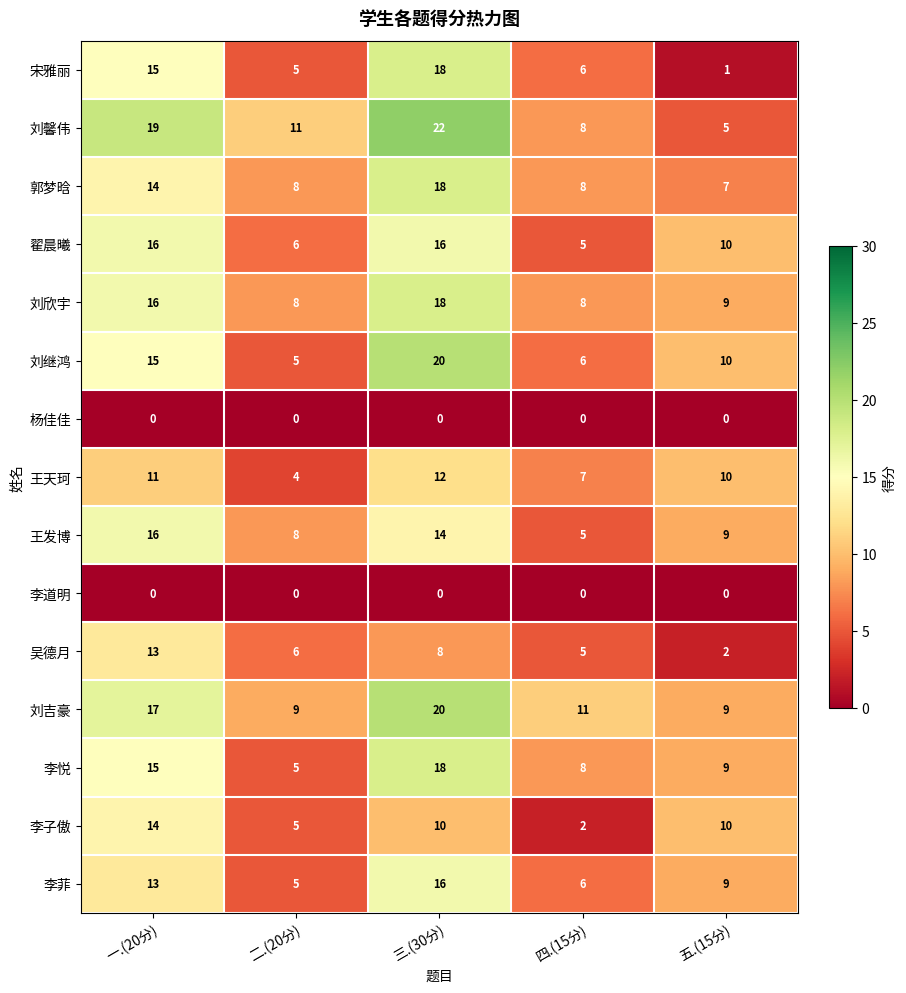

List the labels in order of 刘馨伟 value, smallest first.

五.(15分), 四.(15分), 二.(20分), 一.(20分), 三.(30分)